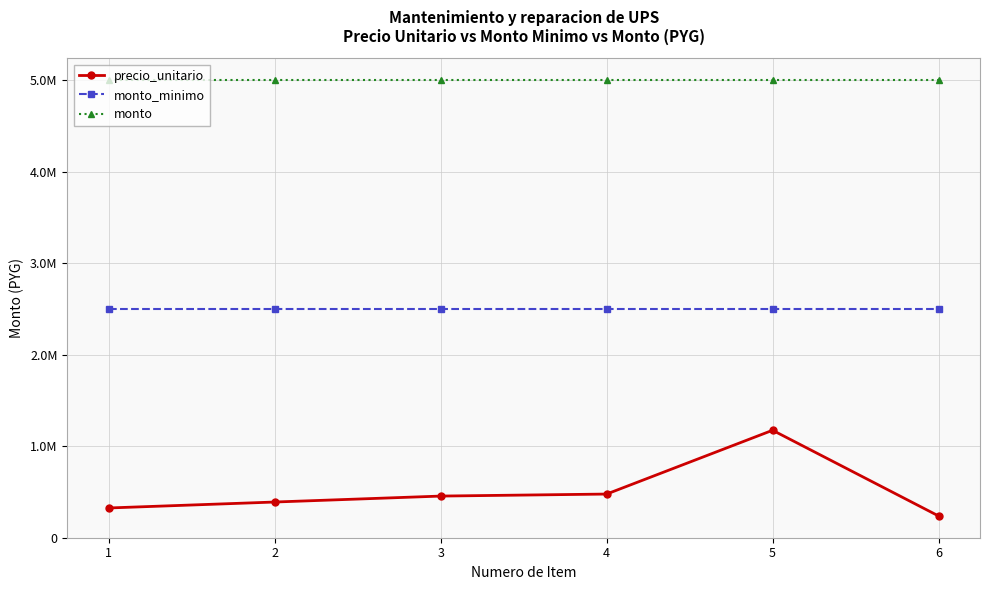

The monto series shows 6757533 at 3. True or false?

False